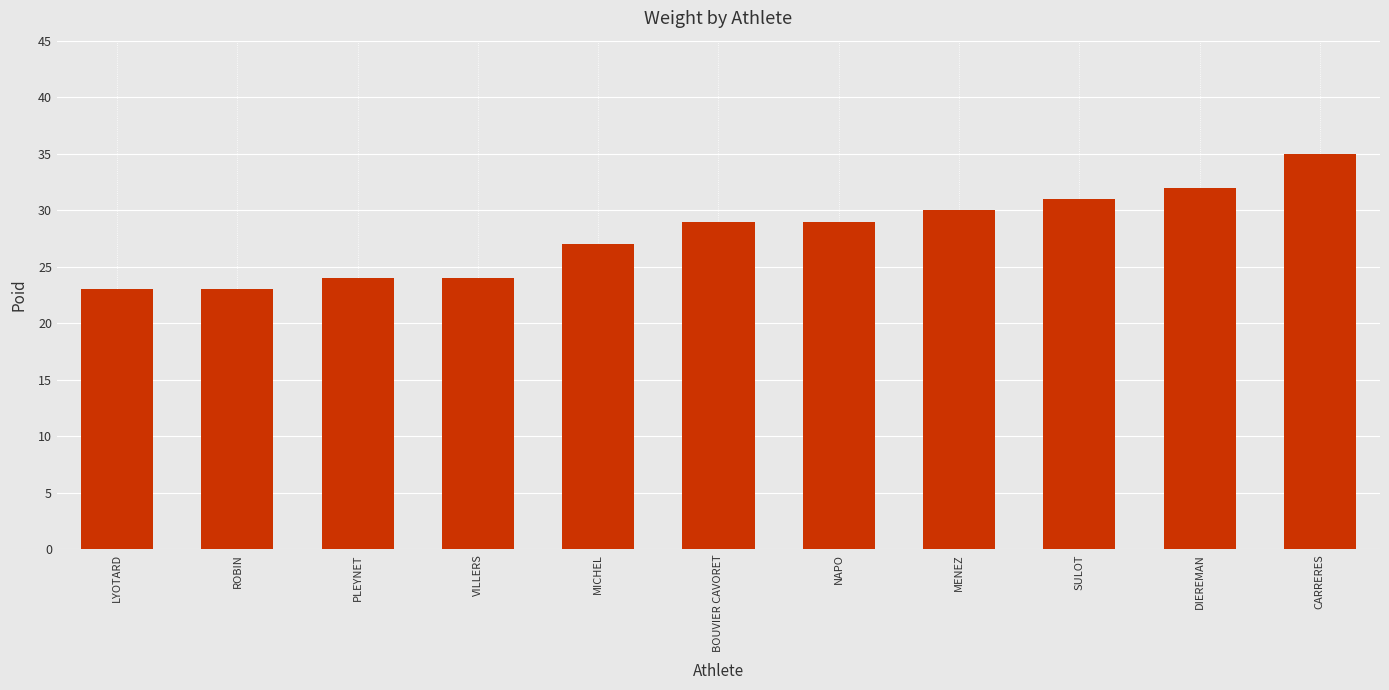

What is the sum of all values?

307